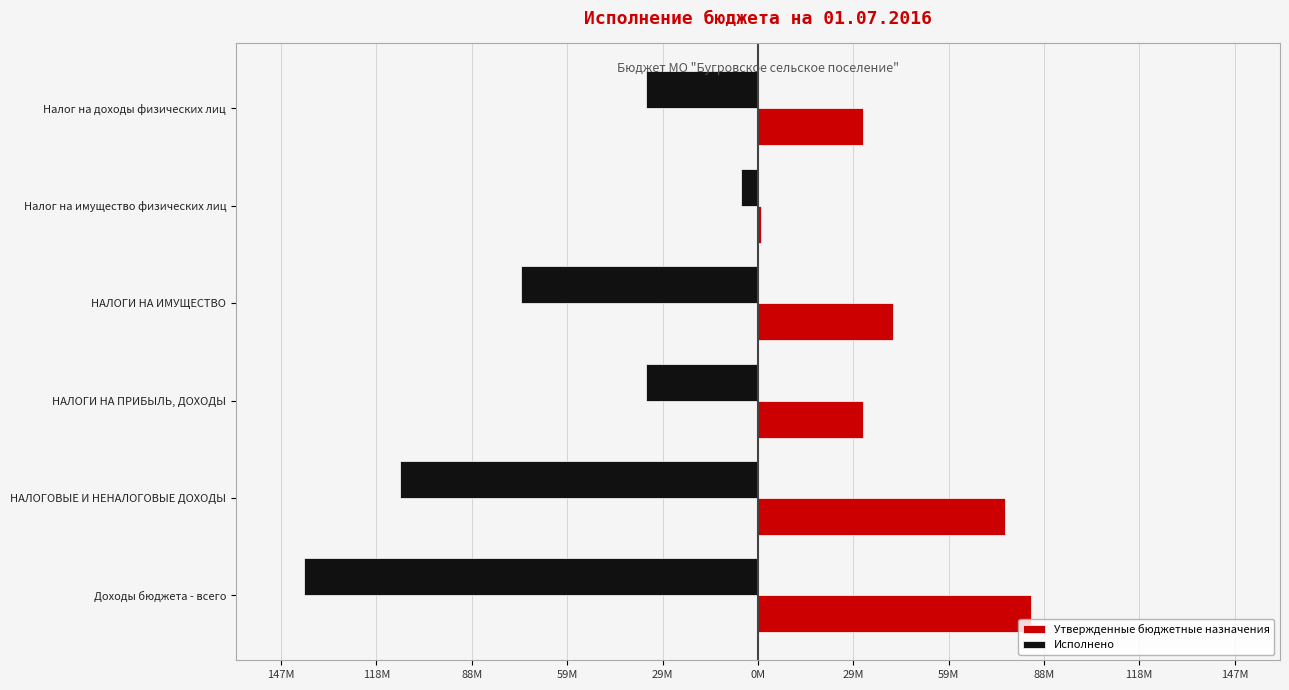

What are all the series names shown in the legend?

Утвержденные бюджетные назначения, Исполнено